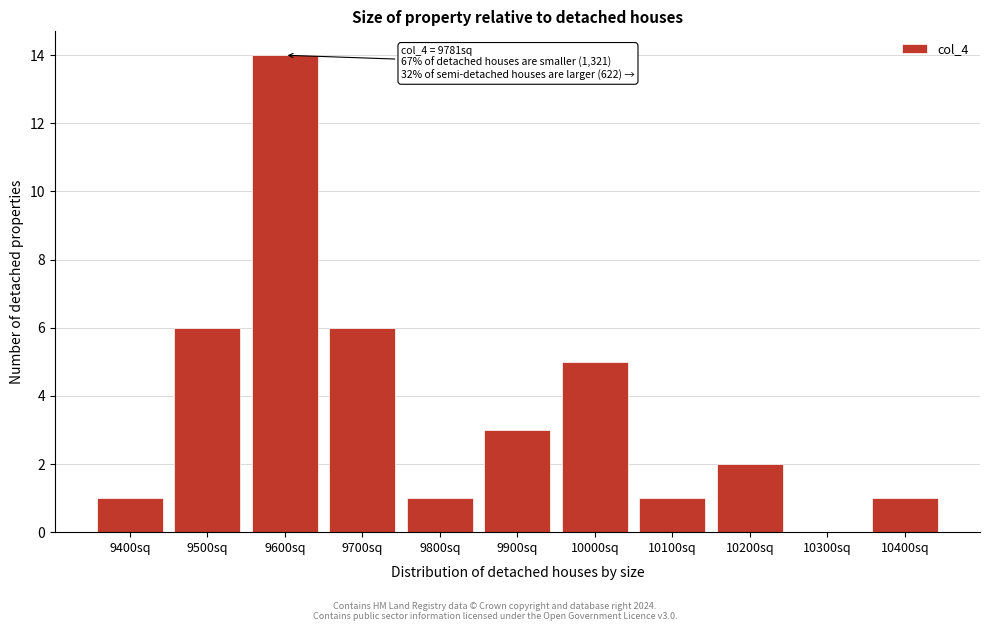

Reading left to right, transcribe all the data shown in this chart.

9400sq=1	9500sq=6	9600sq=14	9700sq=6	9800sq=1	9900sq=3	10000sq=5	10100sq=1	10200sq=2	10300sq=0	10400sq=1